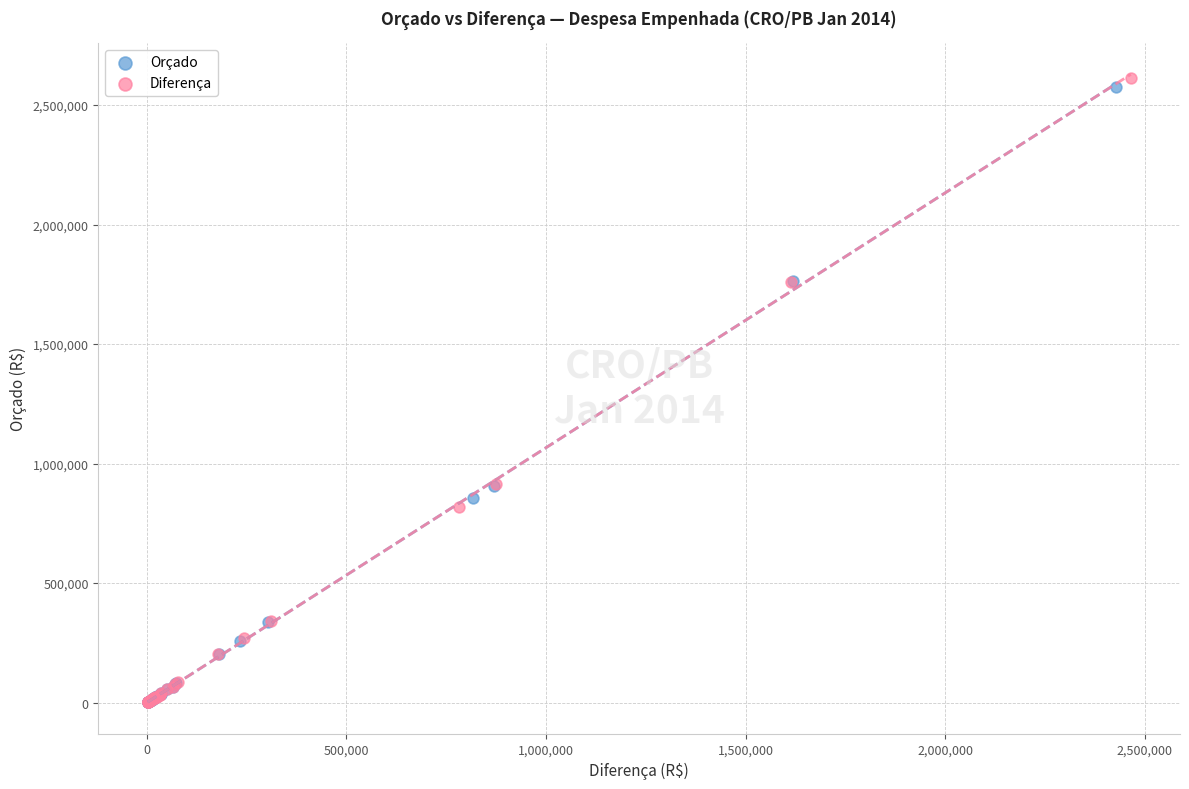

Which series has the largest Y range (max minus min)?

Diferença